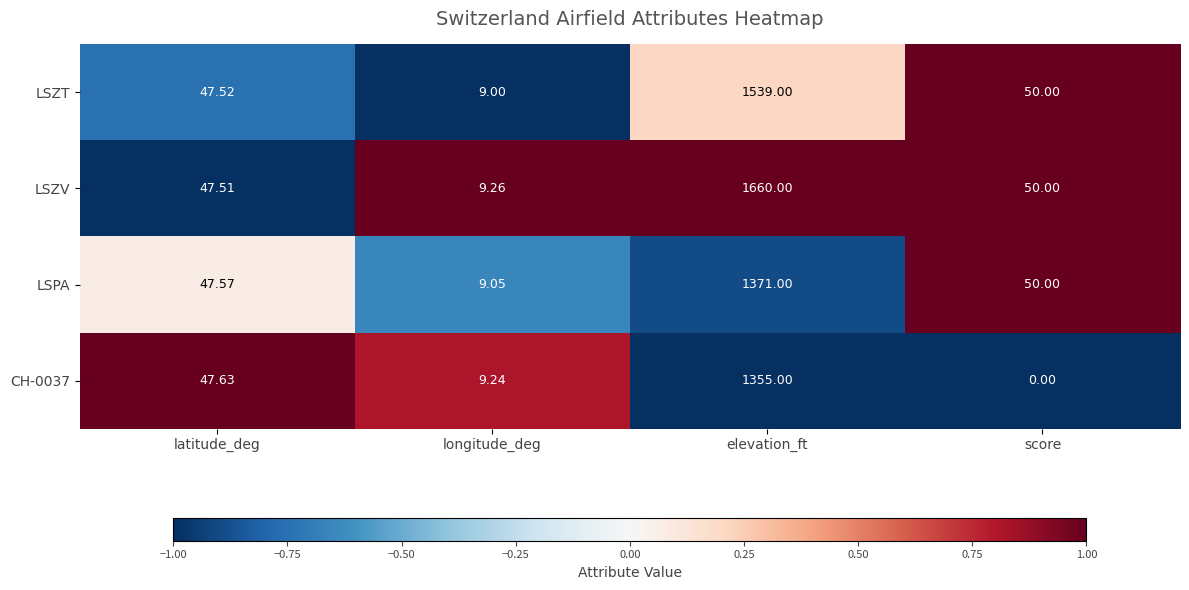

At which label does LSZV first exceed 50?

elevation_ft